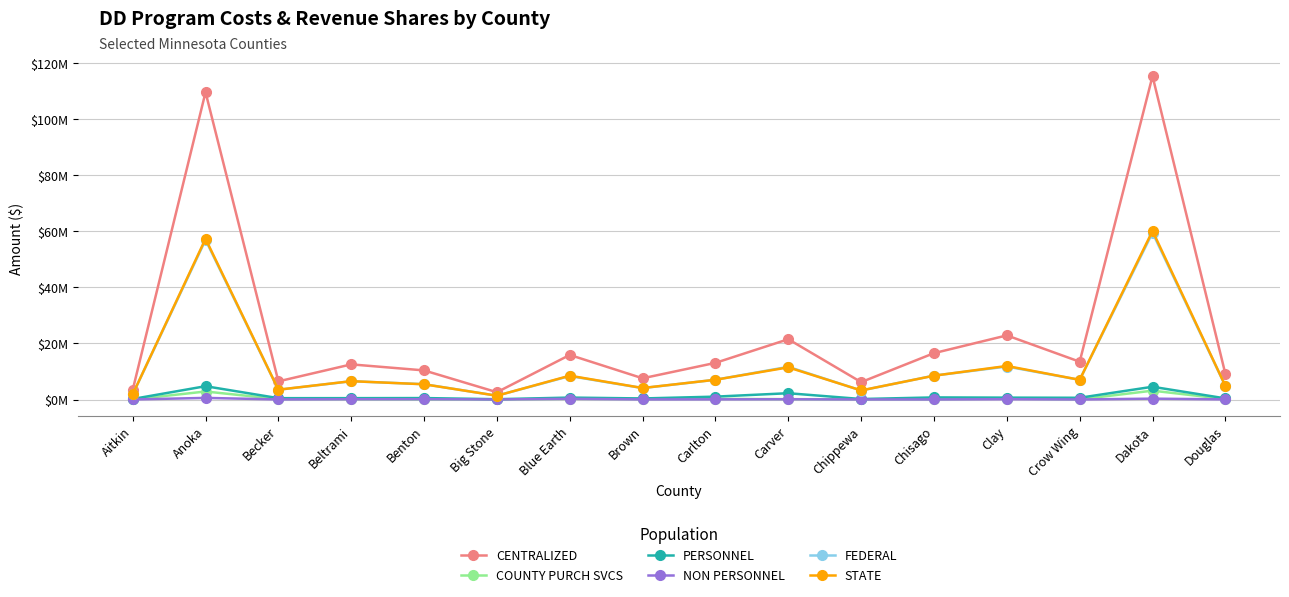

Rank the series at Carver from highest to lowest value.

CENTRALIZED, FEDERAL, STATE, PERSONNEL, COUNTY PURCH SVCS, NON PERSONNEL